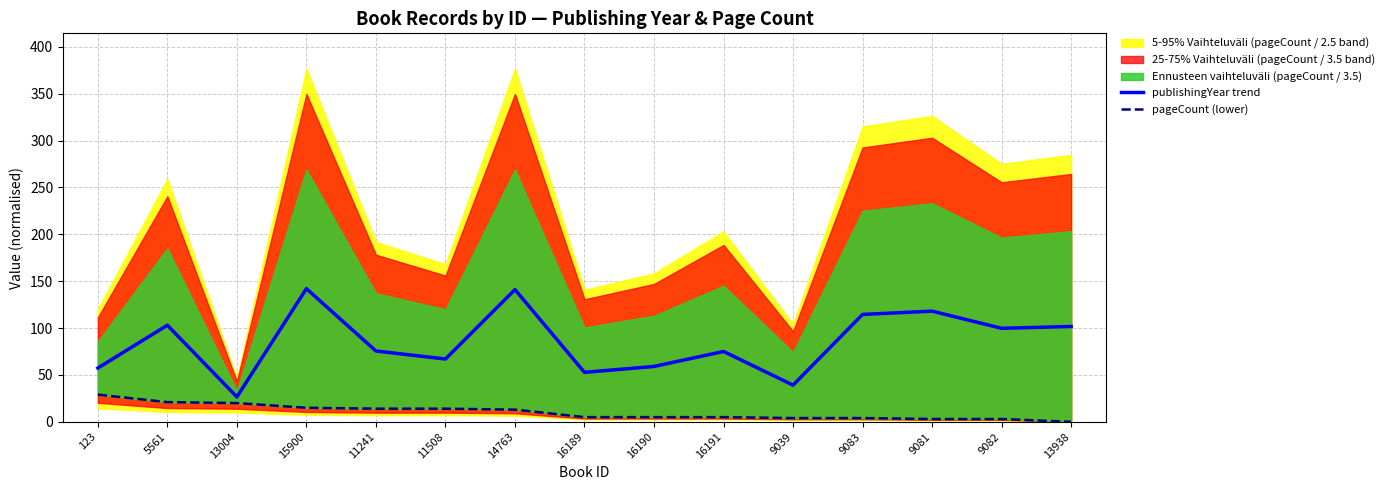

Which category has the highest value across all series?

15900